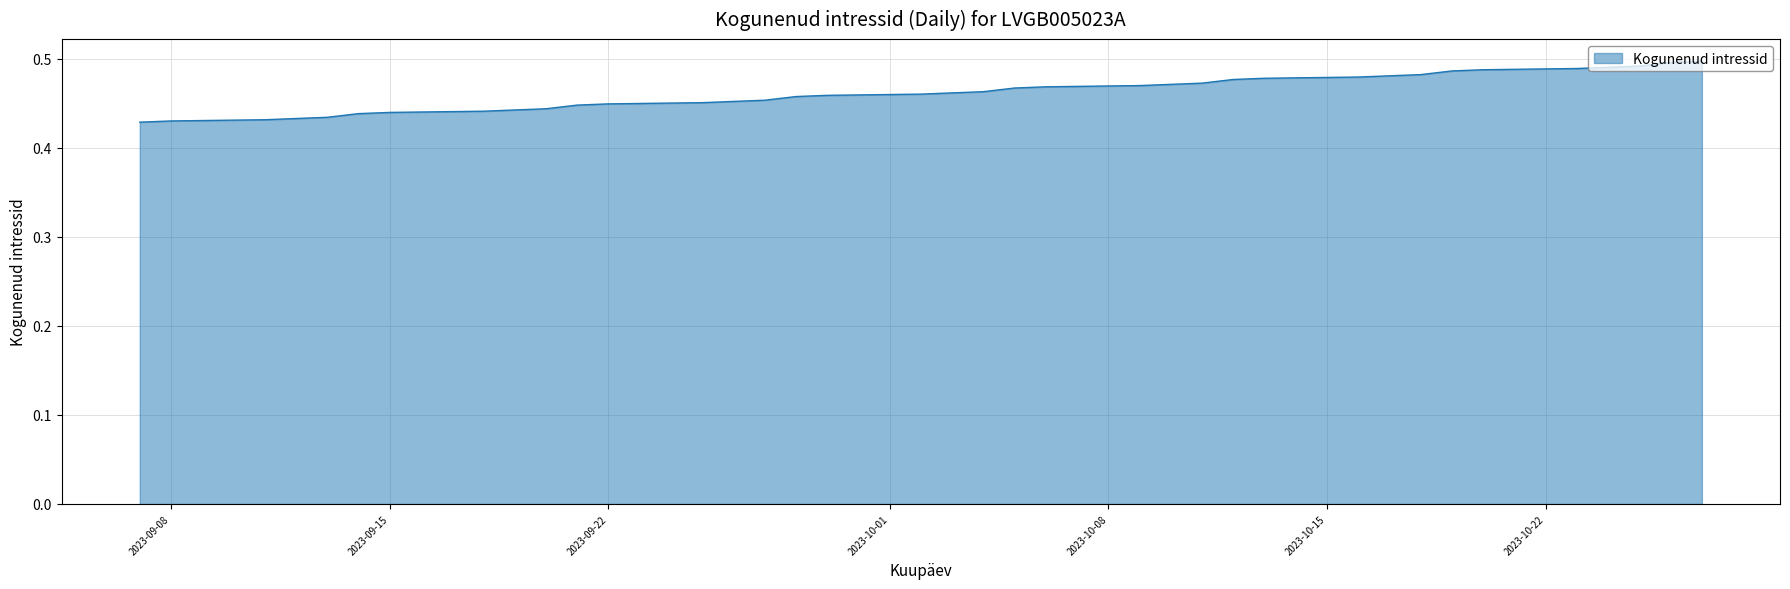

What is the average value?

0.5